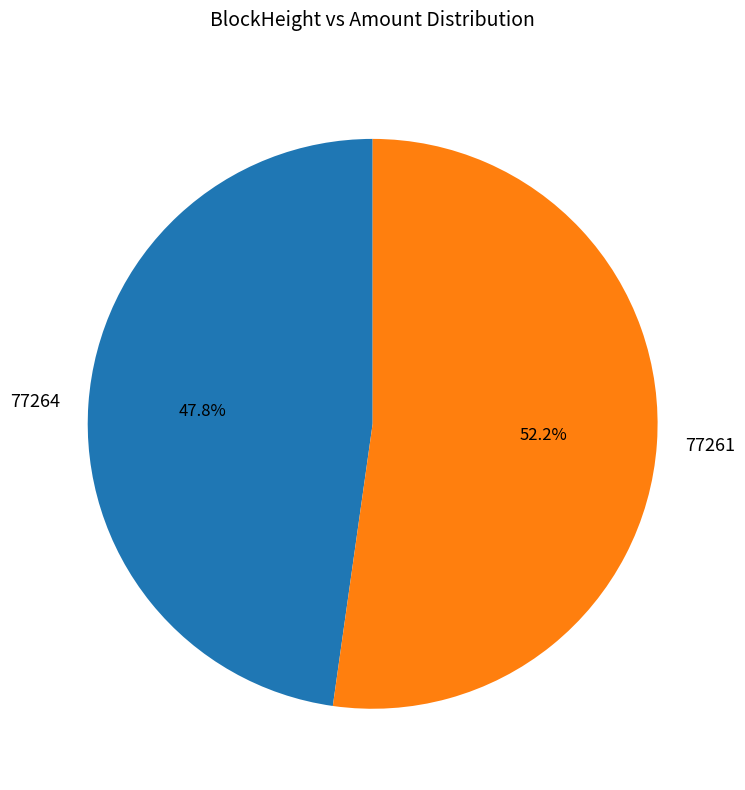

Which has a higher value, 77261 or 77264?

77261